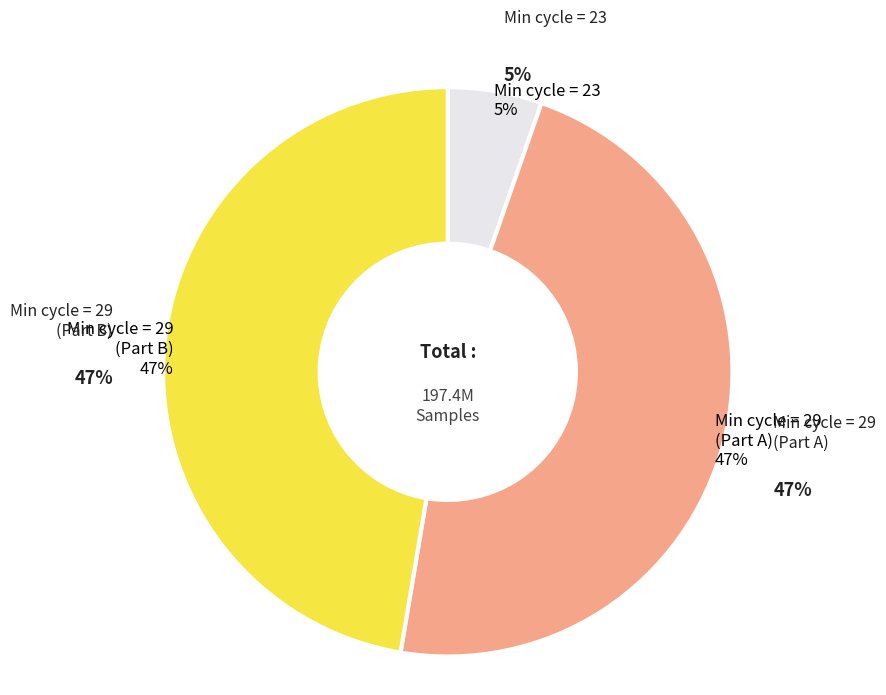

Is 29 the majority of the pie?

No